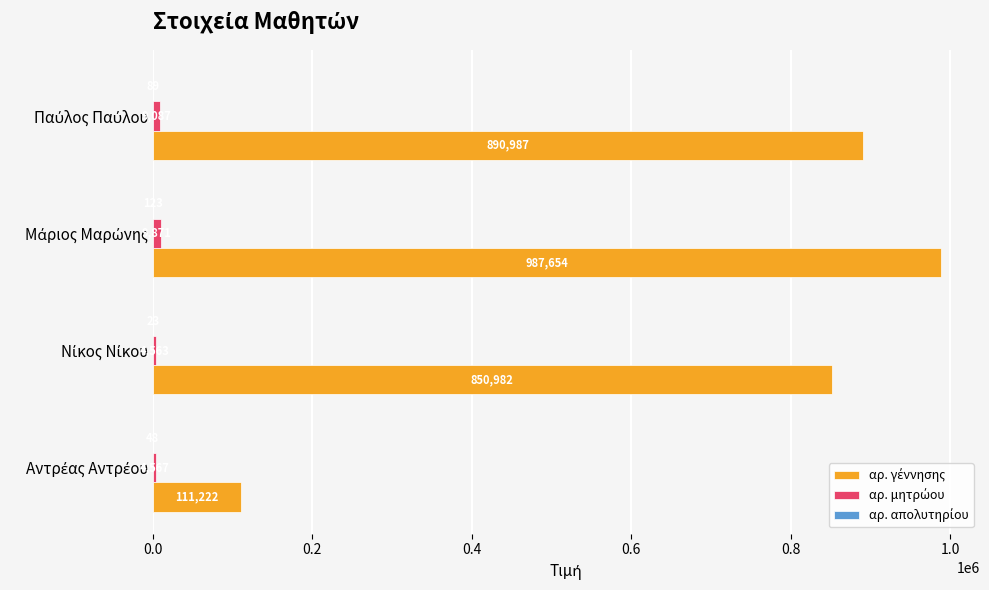

What is the maximum value shown in the chart?

987654